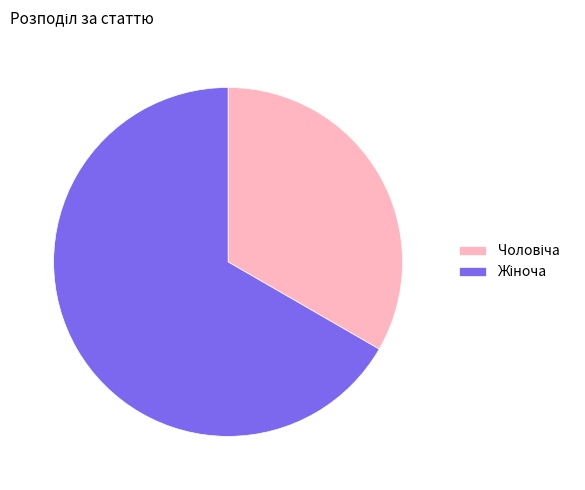

Is there any slice that represents more than half of the pie?

Yes